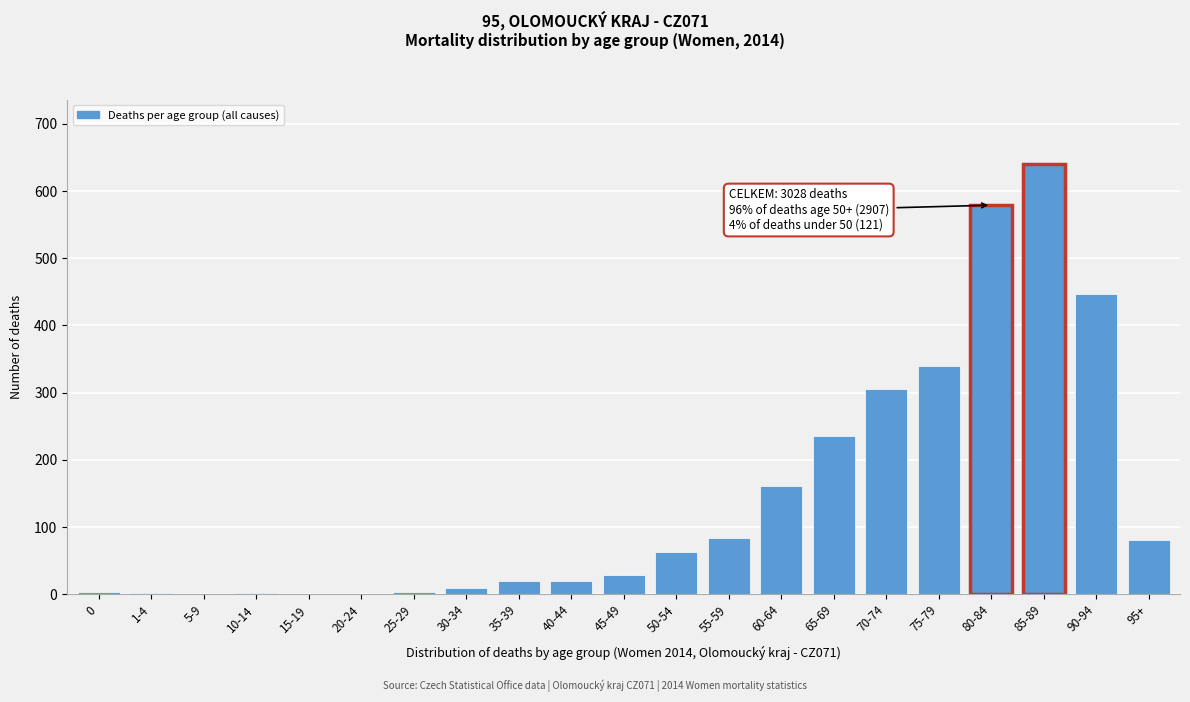

What is the maximum value shown in the chart?

640